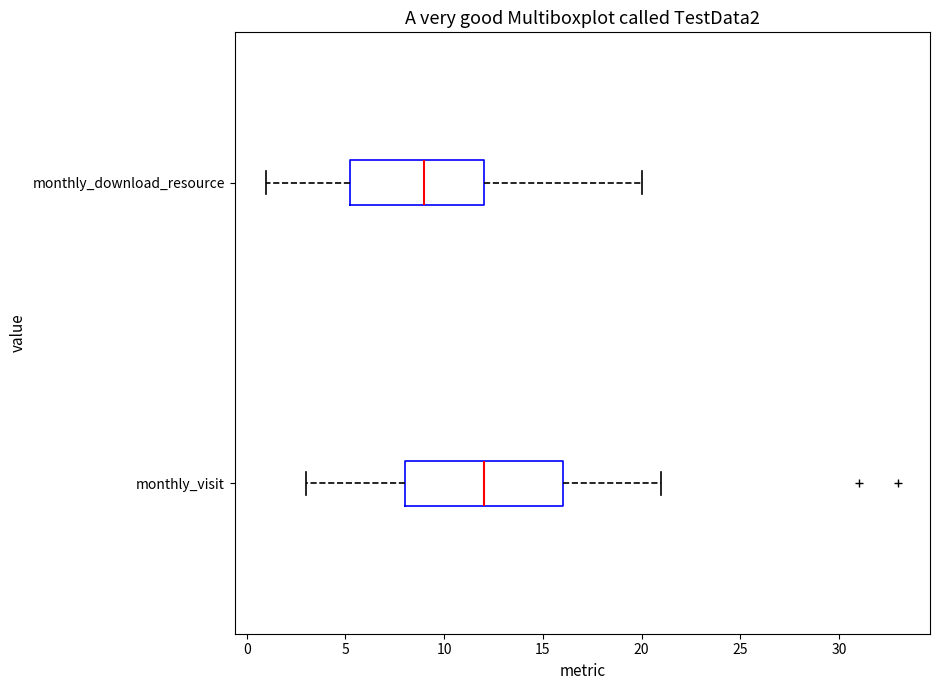

Which box's median line is the furthest to the right?

monthly_visit